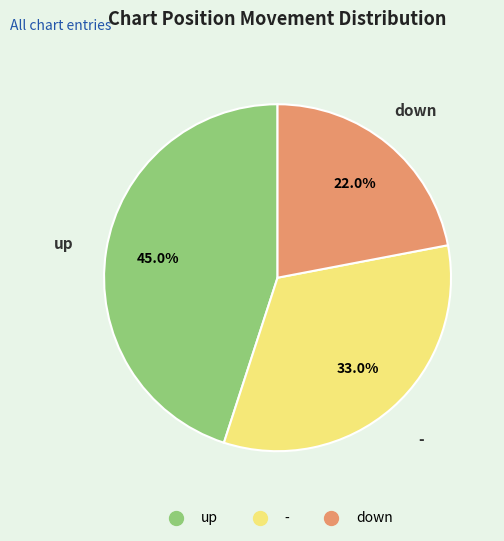

Rank the categories by value from lowest to highest.

down, -, up